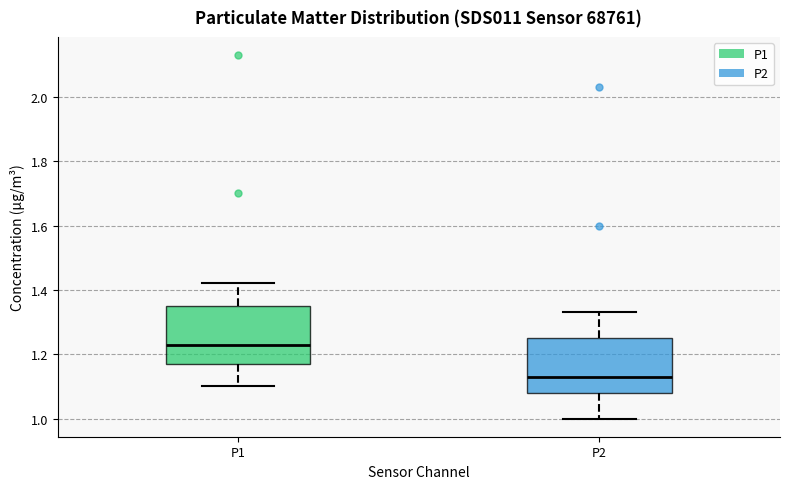

Reading left to right, read every box against the y-axis: the position of its median line, the range the box covers, and the ends of its whiskers. The values are not printed on the chart, so give them approximately, as read against the axis.

P1: median 1.24, box 1.18 to 1.36, whiskers 1.10 to 1.42
P2: median 1.14, box 1.08 to 1.26, whiskers 1.00 to 1.34